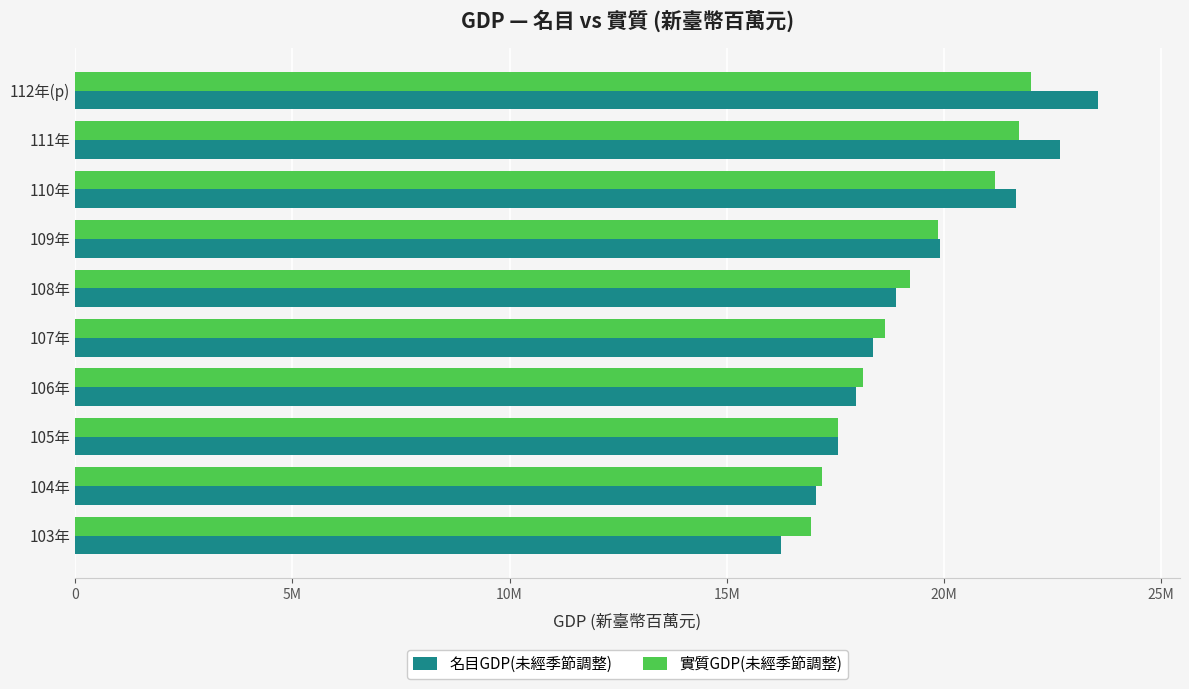

At how many categories does at least one series exceed 19379136?

4